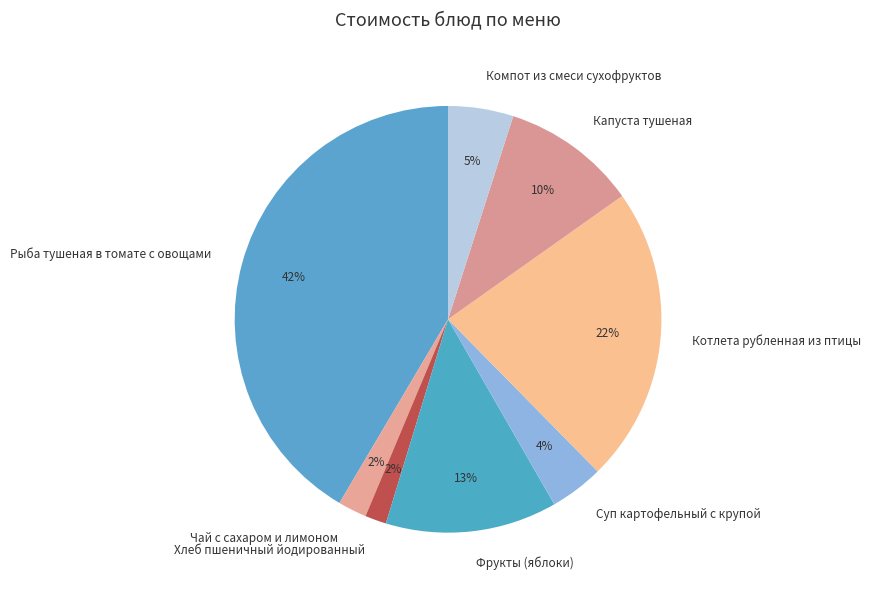

To the nearest percent, what portion does Котлета рубленная из птицы represent?

22%